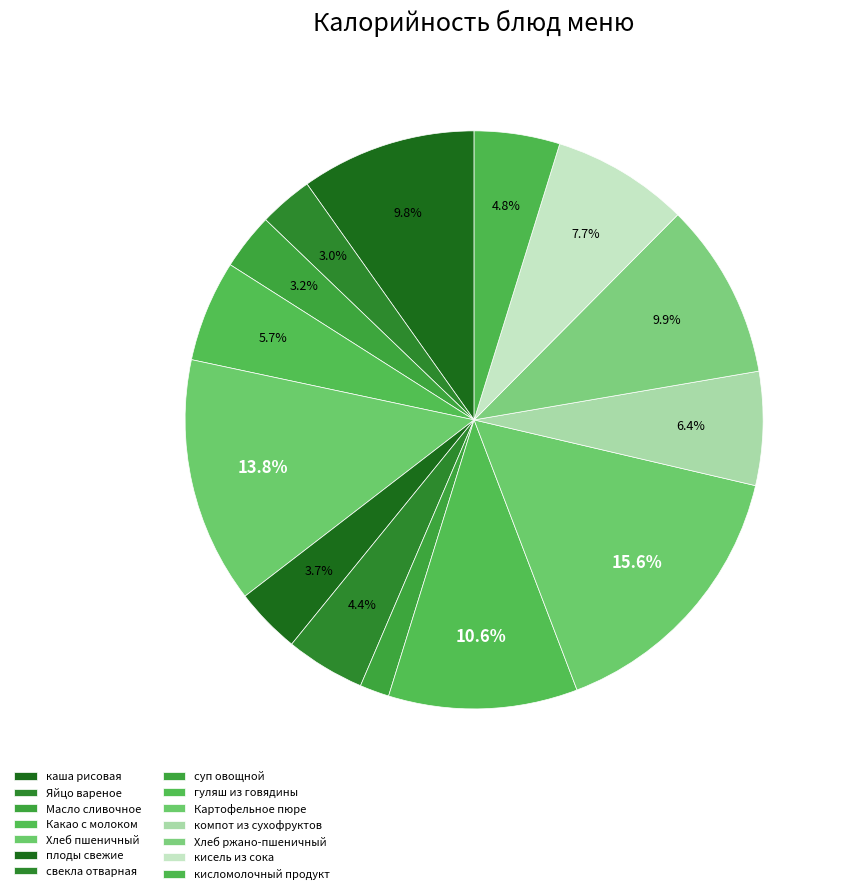

What is the smallest slice in the pie chart?

суп овощной